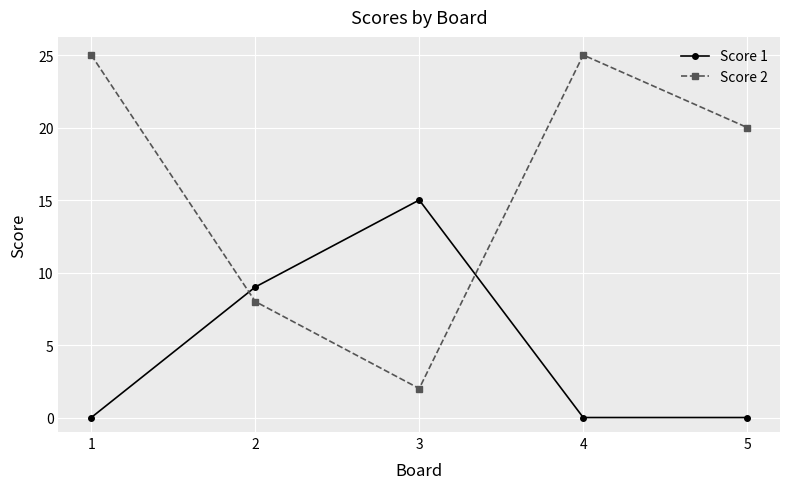

What is the average value of the Score 1 series?

5